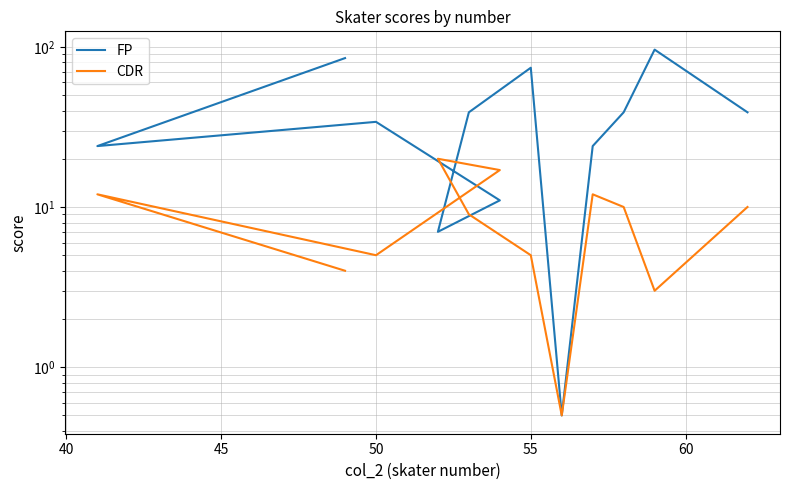

Does the chart have visible grid lines?

Yes